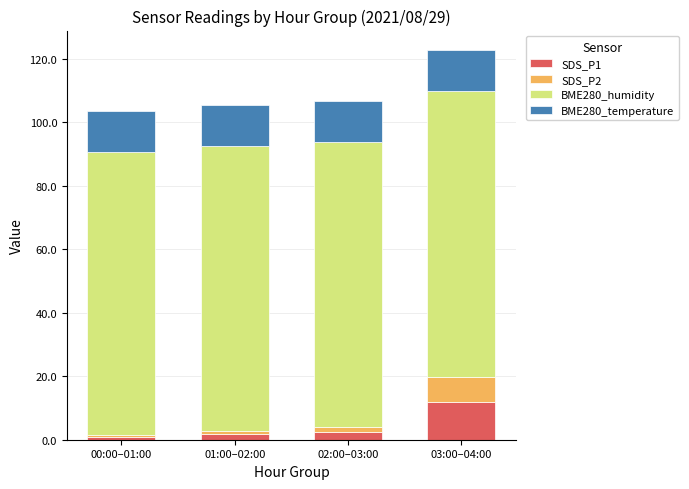

Are the bars horizontal?

No